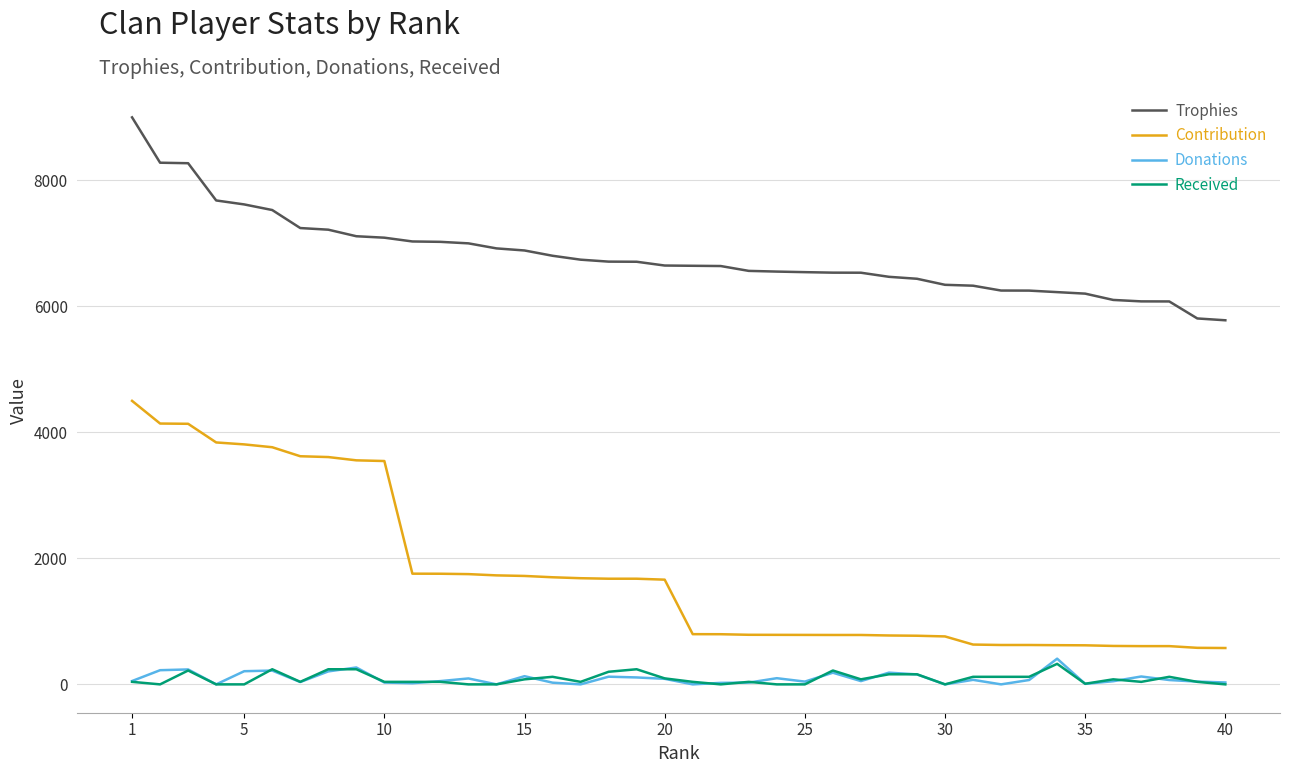

True or false: Trophies and Contribution intersect in this chart.

False